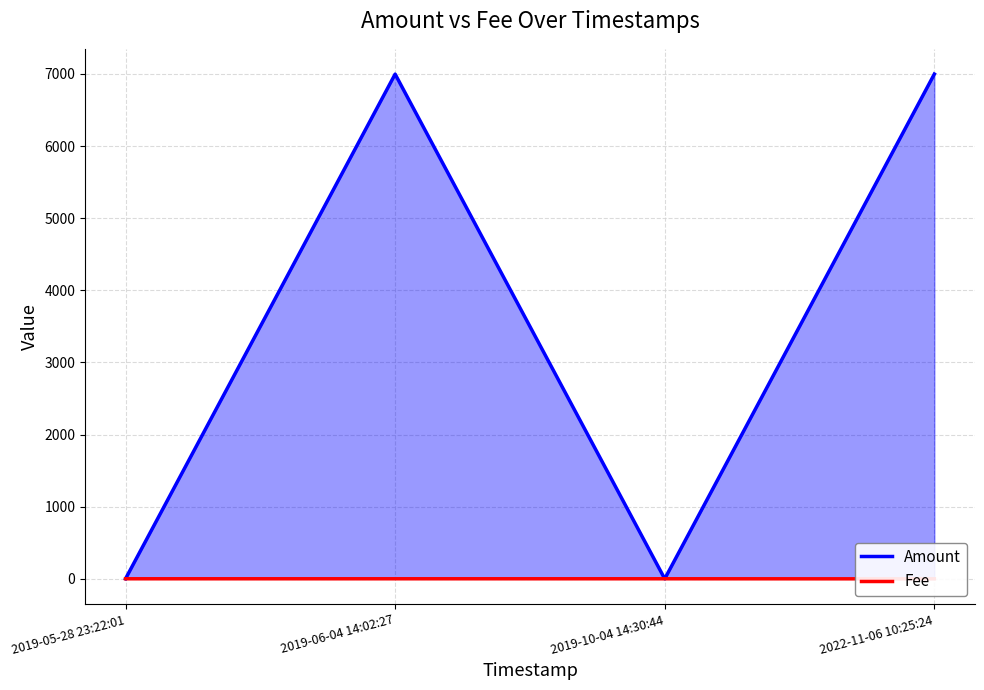

Reading right to left, what are all the values shown in this chart?

Amount: 2022-11-06 10:25:24=6998.0	2019-10-04 14:30:44=0.0	2019-06-04 14:02:27=6997.4	2019-05-28 23:22:01=1.0
Fee: 2022-11-06 10:25:24=0.0	2019-10-04 14:30:44=1.0	2019-06-04 14:02:27=1.0	2019-05-28 23:22:01=1.0